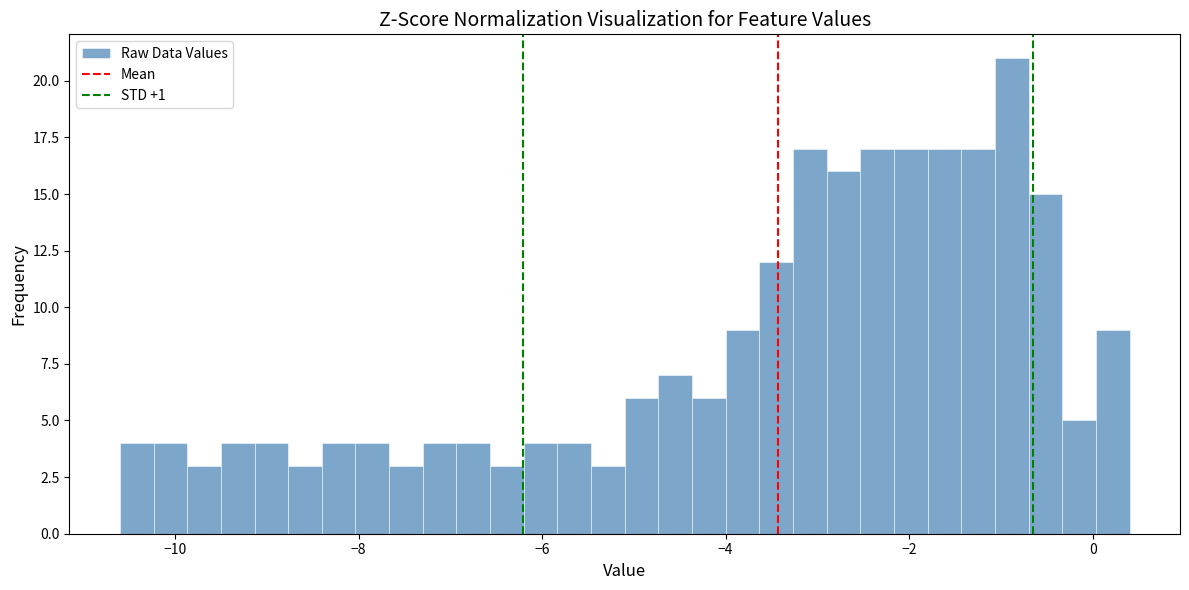

Around what value on the x-axis is the tallest bar? Give the approximate position of its centre, as read against the axis.

-0.8